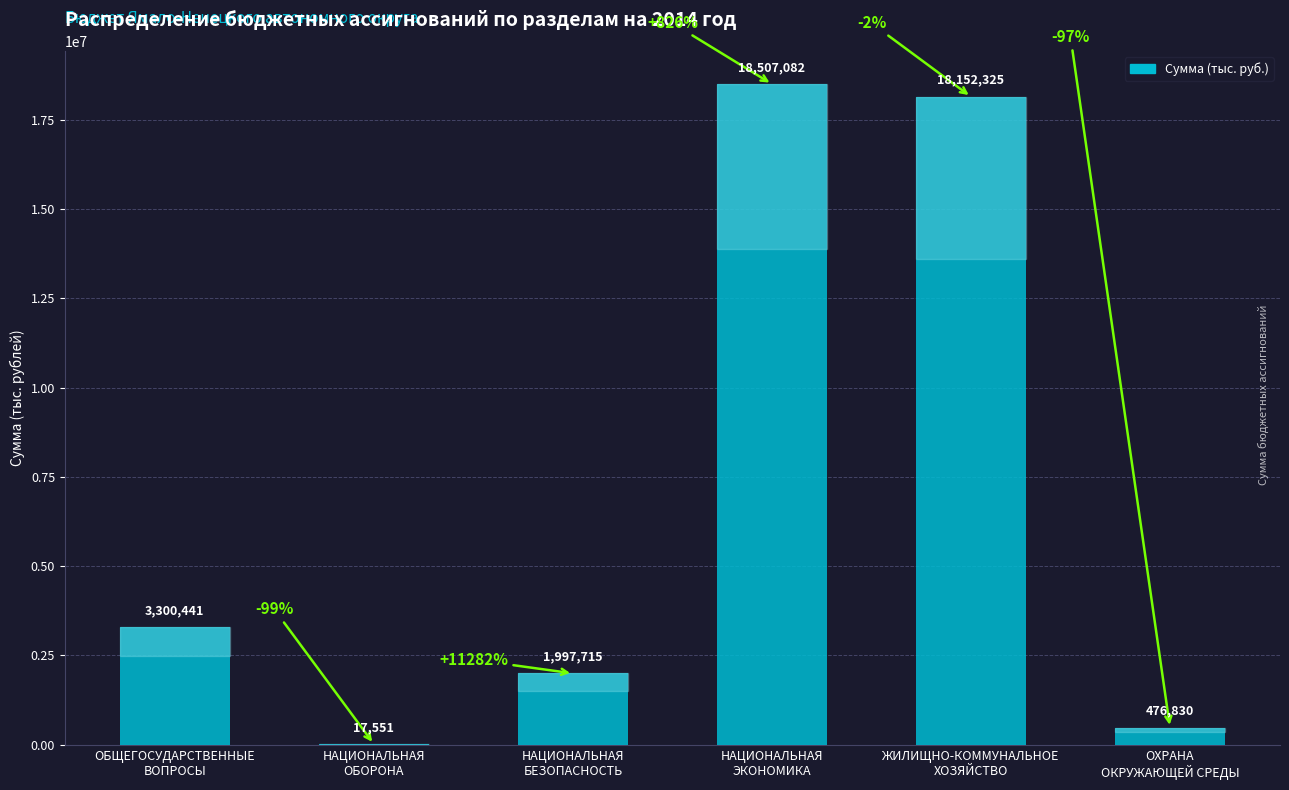

Reading left to right, what are all the values shown in this chart?

3300441	17551	1997715	18507082	18152325	476830